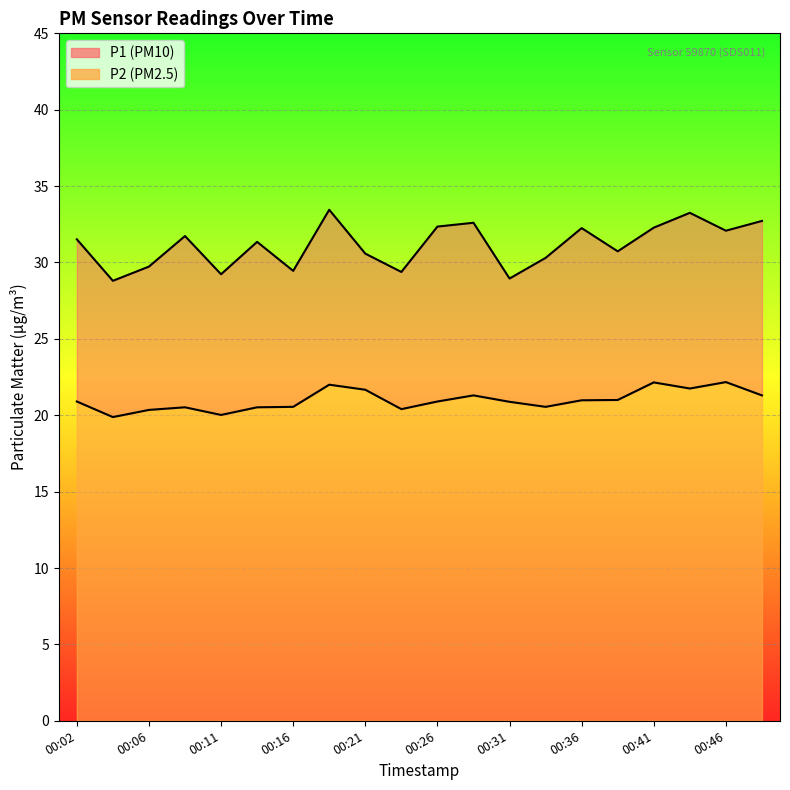

True or false: P2 has a value of 20.4 at 00:06.

True